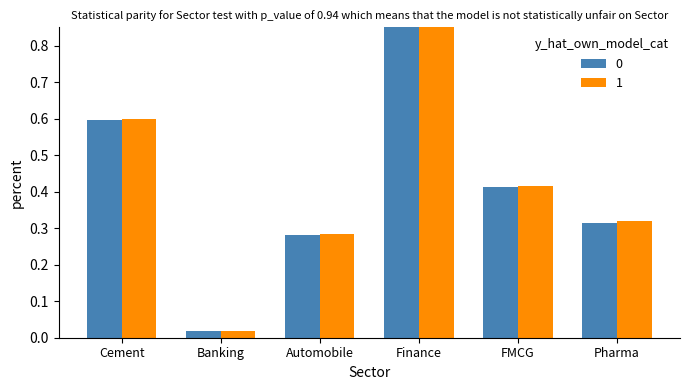

Between Banking and Automobile, which series saw the biggest shift?

1